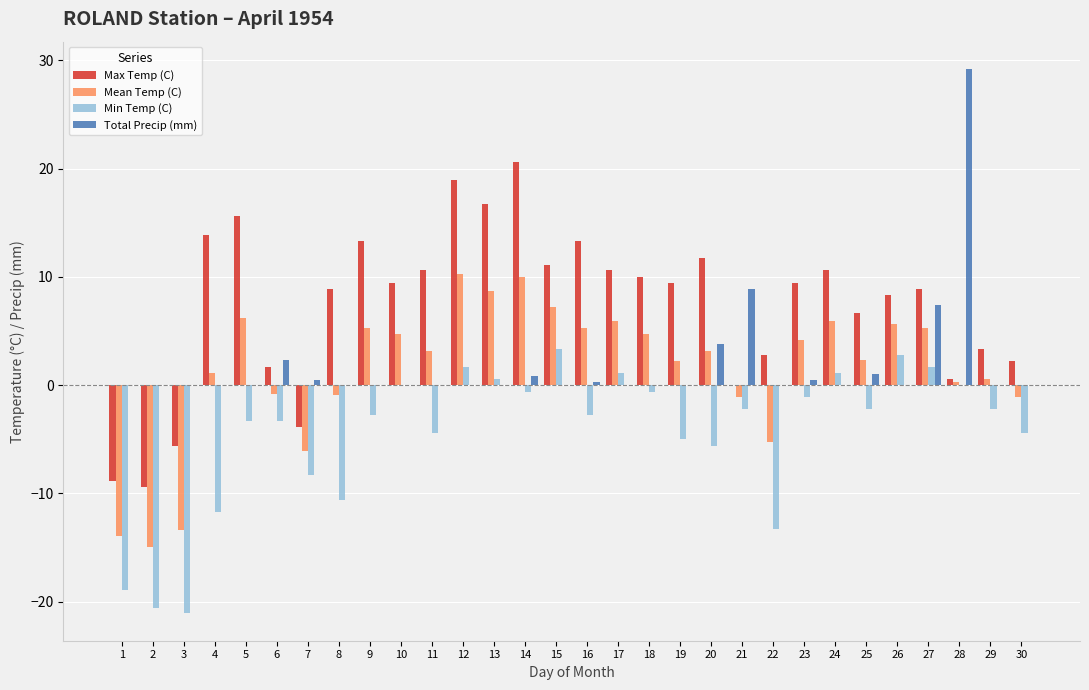

Which series has the largest total across all categories?

Max Temp (C)